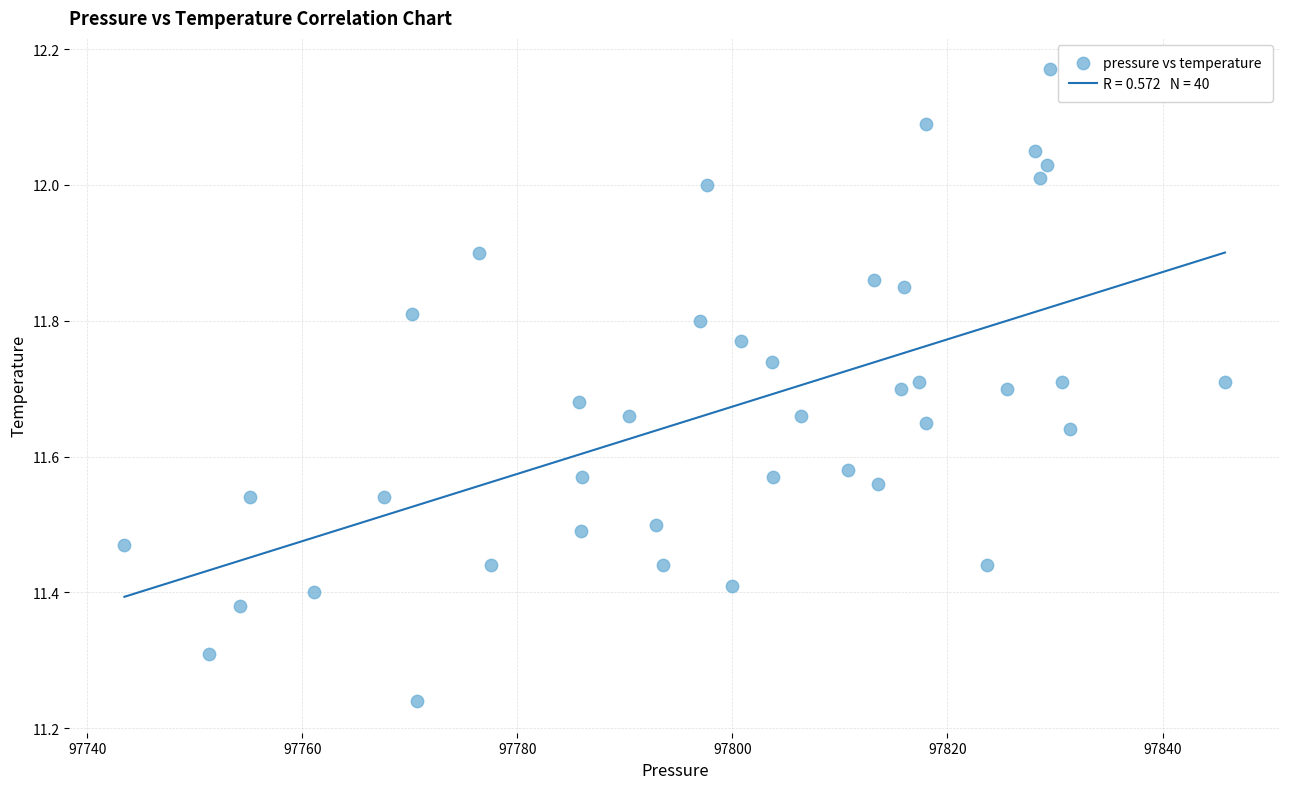

What is the range of X values (max minus min)?

102.4